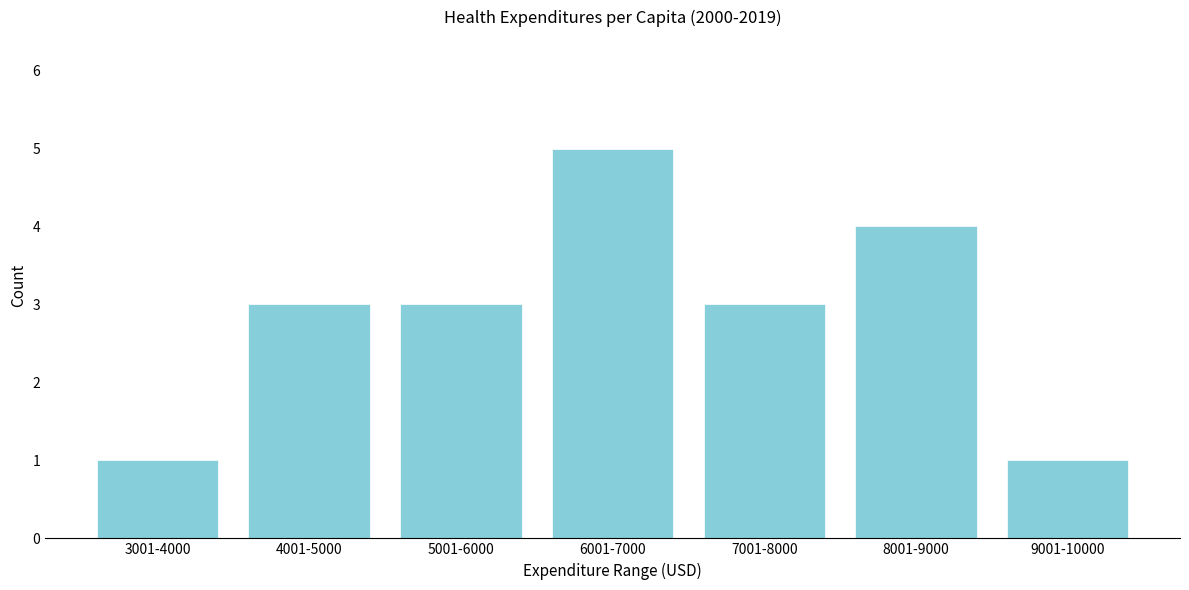

Reading left to right, list all the values displayed in this chart.

3001-4000=1	4001-5000=3	5001-6000=3	6001-7000=5	7001-8000=3	8001-9000=4	9001-10000=1